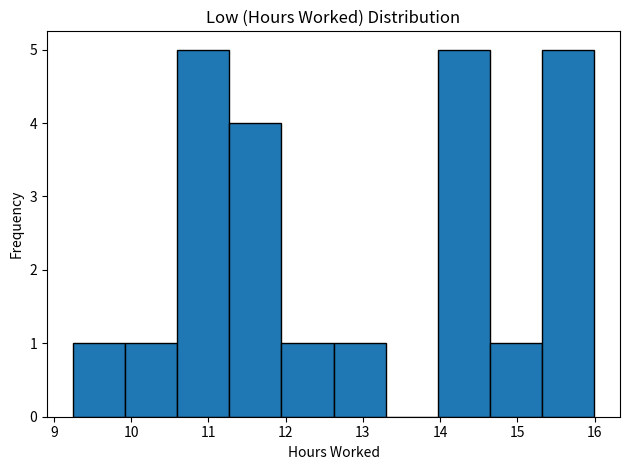

What is the height of the bar covering 10.6 to 11.3 on the x-axis? Neither the bar edges nor the heights are printed on the chart, so give them approximately, as read against the axes.

5